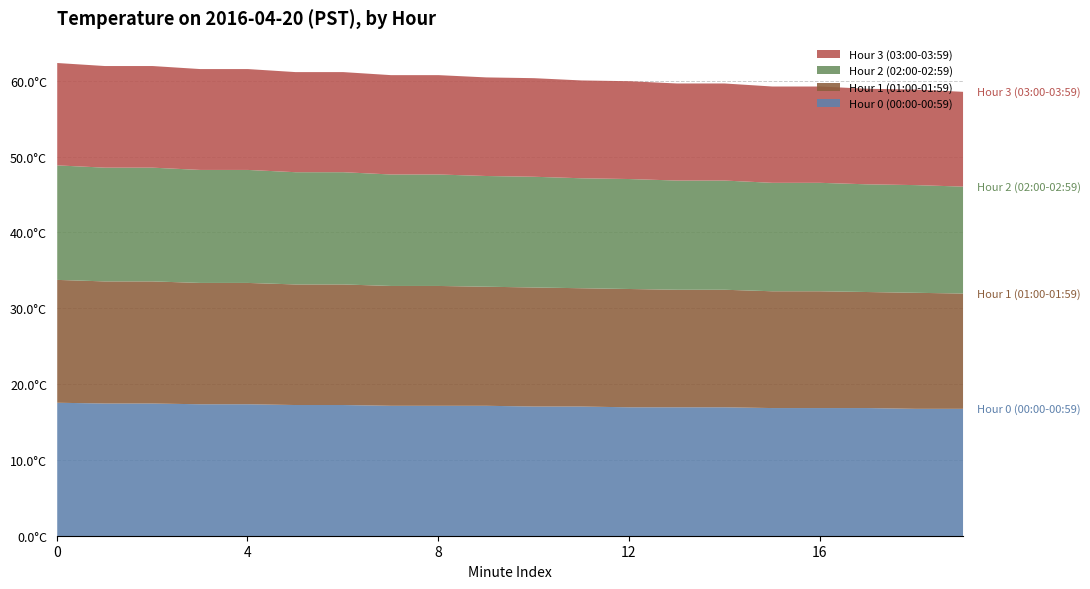

Rank the series by their average value, from lowest to highest.

Hour 3 (03:00-03:59), Hour 2 (02:00-02:59), Hour 1 (01:00-01:59), Hour 0 (00:00-00:59)